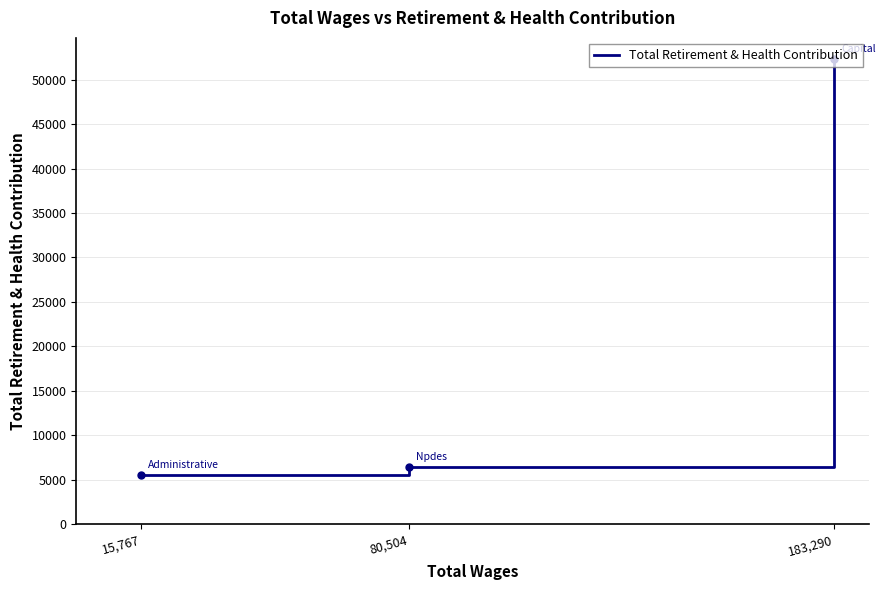

Reading right to left, extract all data points from this chart.

52344	6424	5576